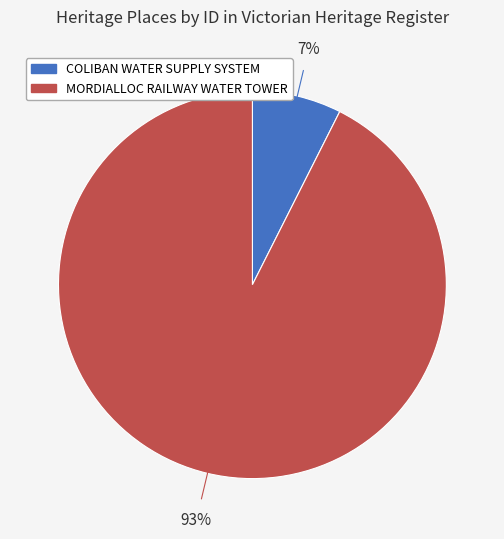

Do COLIBAN WATER SUPPLY SYSTEM and MORDIALLOC RAILWAY WATER TOWER together represent more than half of the pie?

Yes